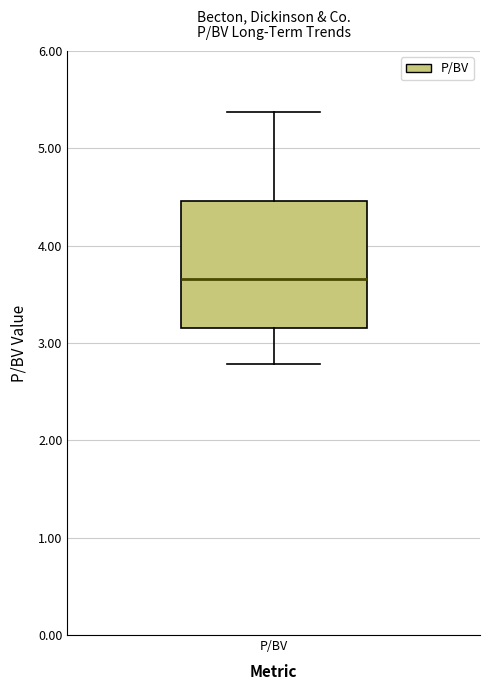

Transcribe this box plot: give where the median line is, the range the box spans, and where the two whiskers end, as read against the y-axis. The values are not printed on the chart, so give them approximately, as read against the axis.

median 3.7, box 3.2 to 4.5, whiskers 2.8 to 5.4